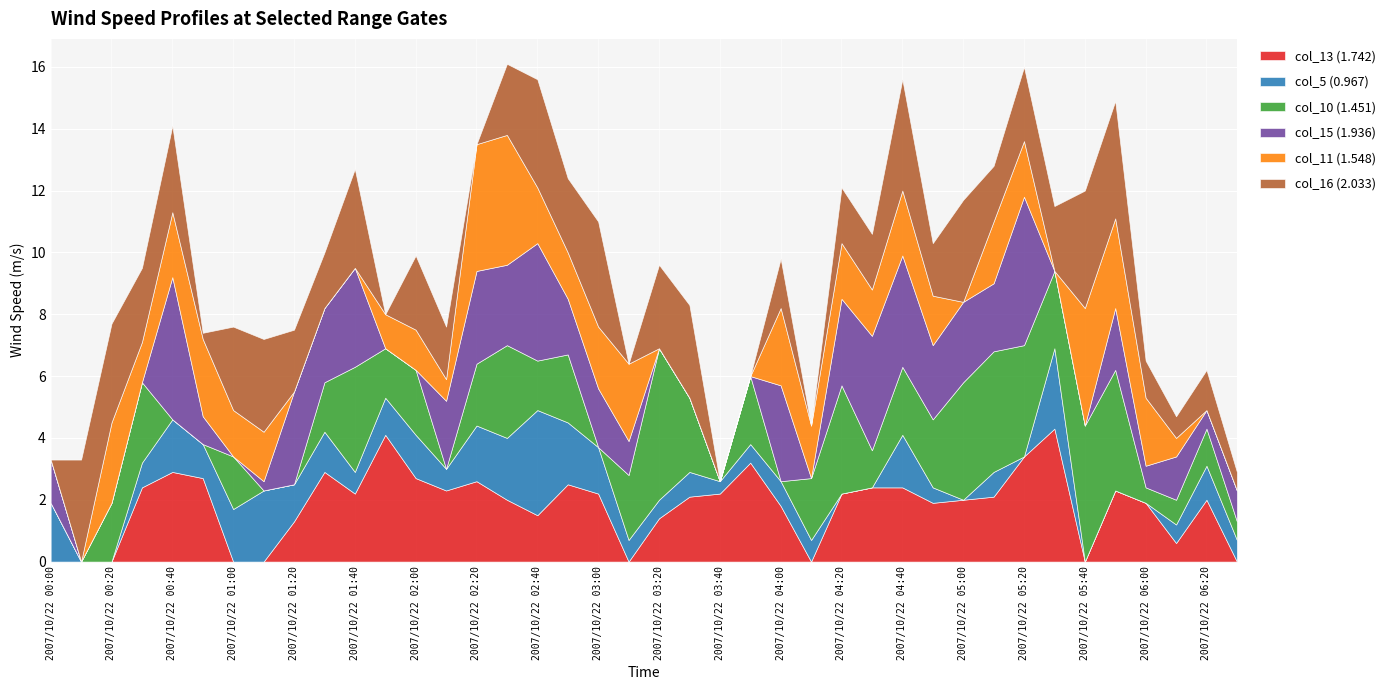

What is the maximum value for col_13 (1.742)?

4.3